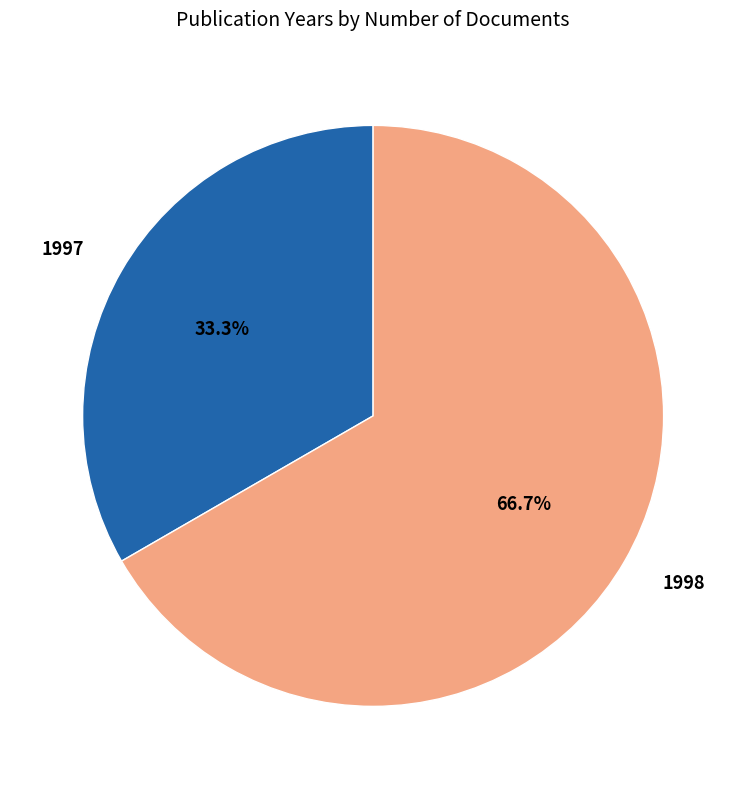

Is the sum of 1997 and 1998 greater than half?

Yes